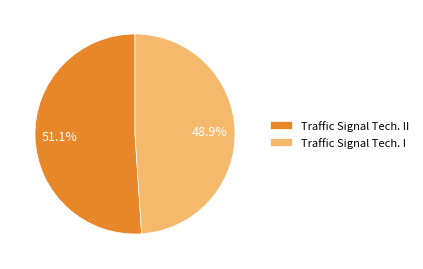

Between Traffic Signal Tech. II and Traffic Signal Tech. I, which is larger?

Traffic Signal Tech. II